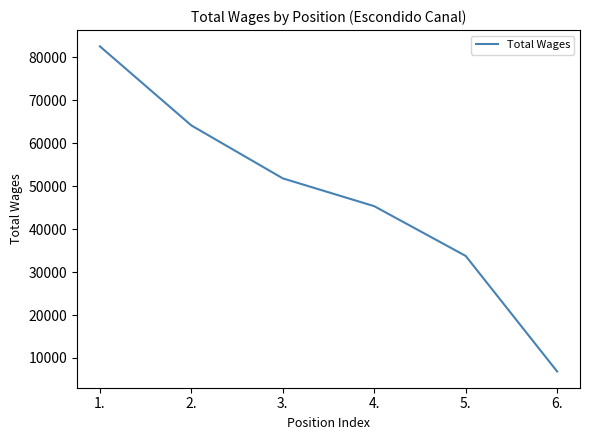

Which has a higher value, 6. or 1.?

1.